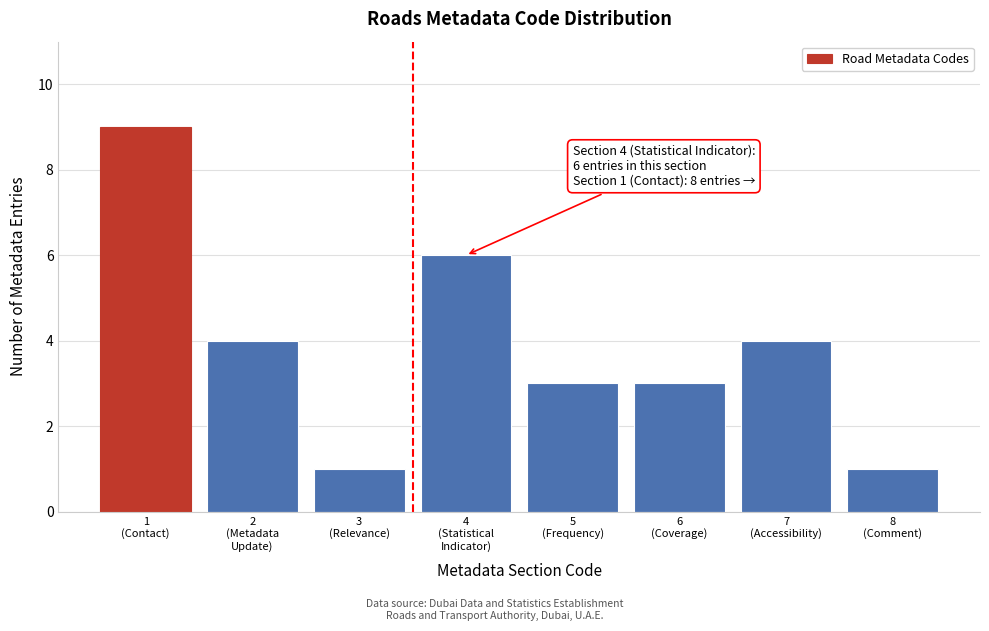

Reading right to left, transcribe all the data shown in this chart.

1	4	3	3	6	1	4	9